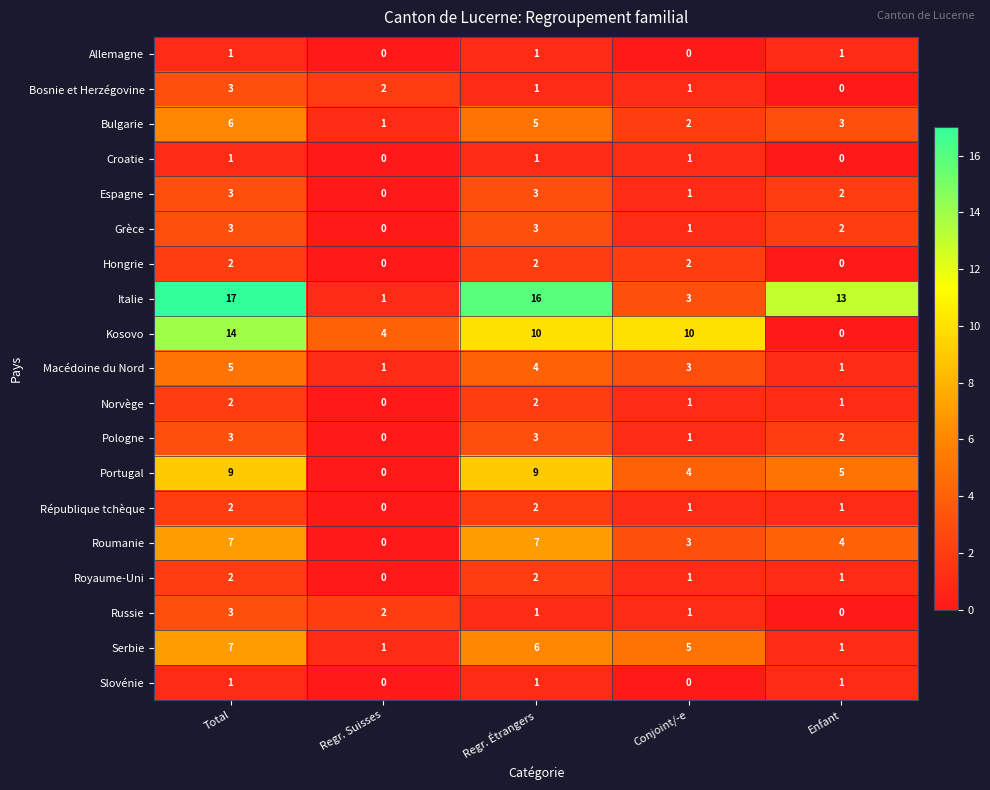

At how many categories does at least one series exceed 15?

2